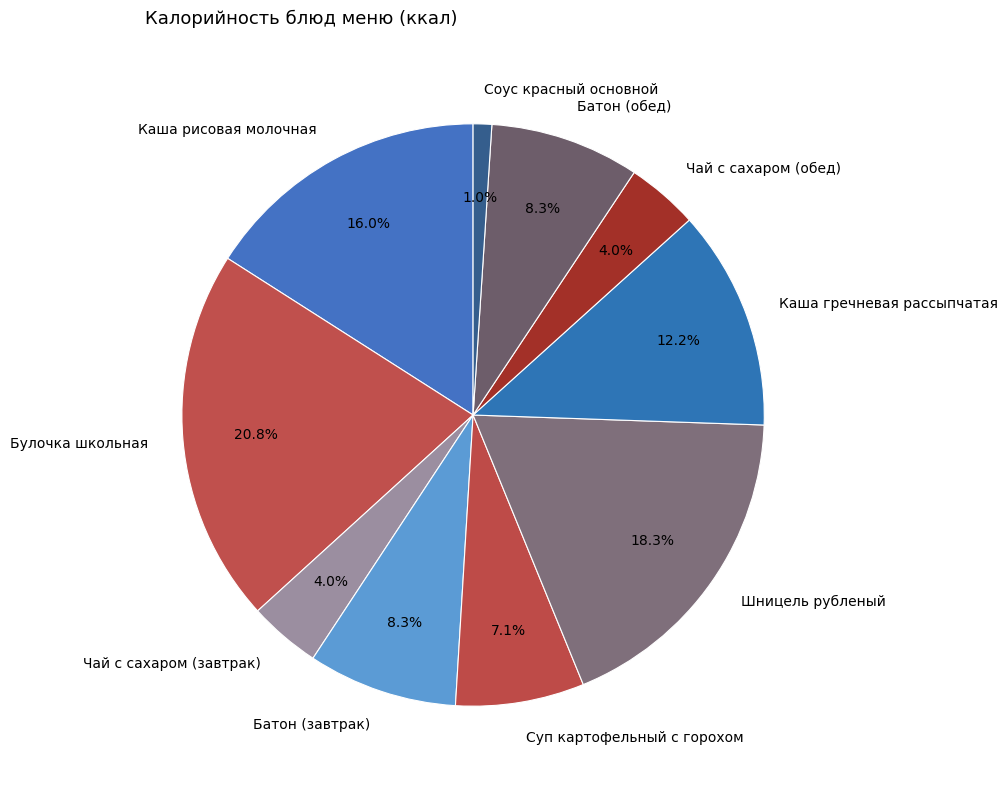

How many slices are in this pie chart?

10